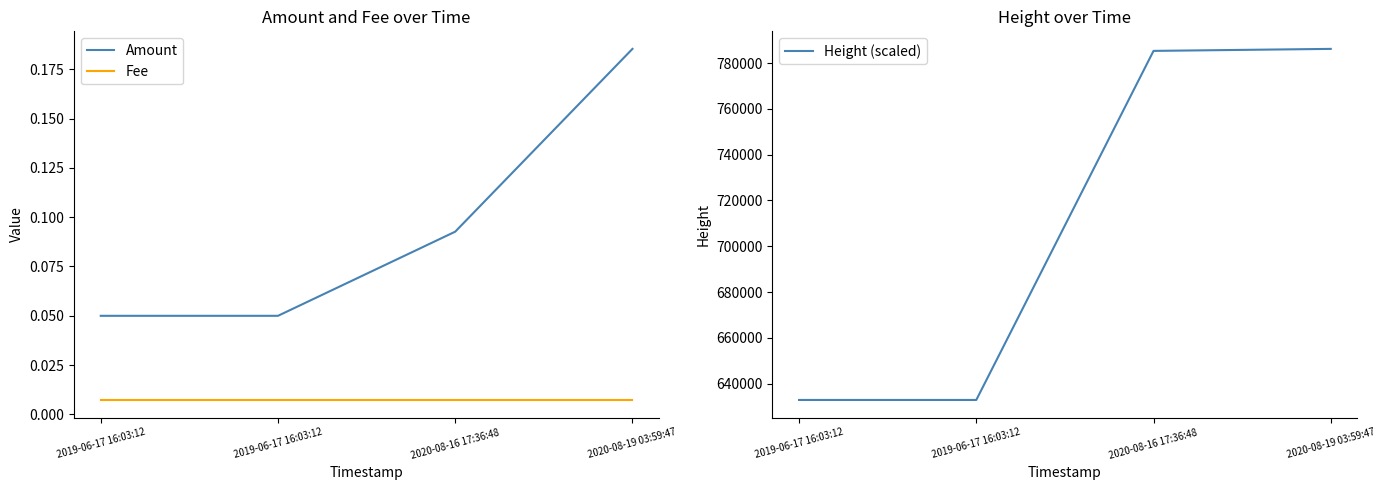

Rank the series by their maximum value, from lowest to highest.

Fee, Amount, Height (scaled)